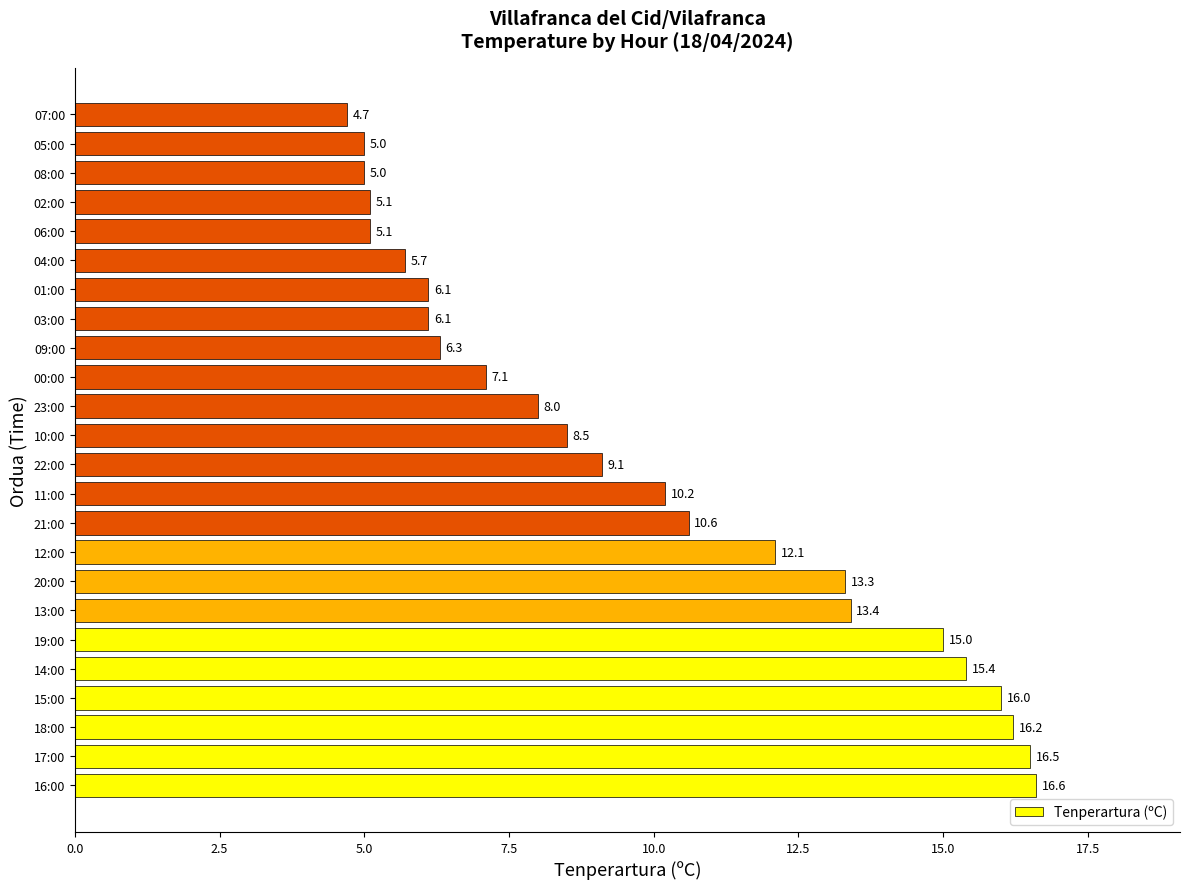

What is the sum of all values?

237.1